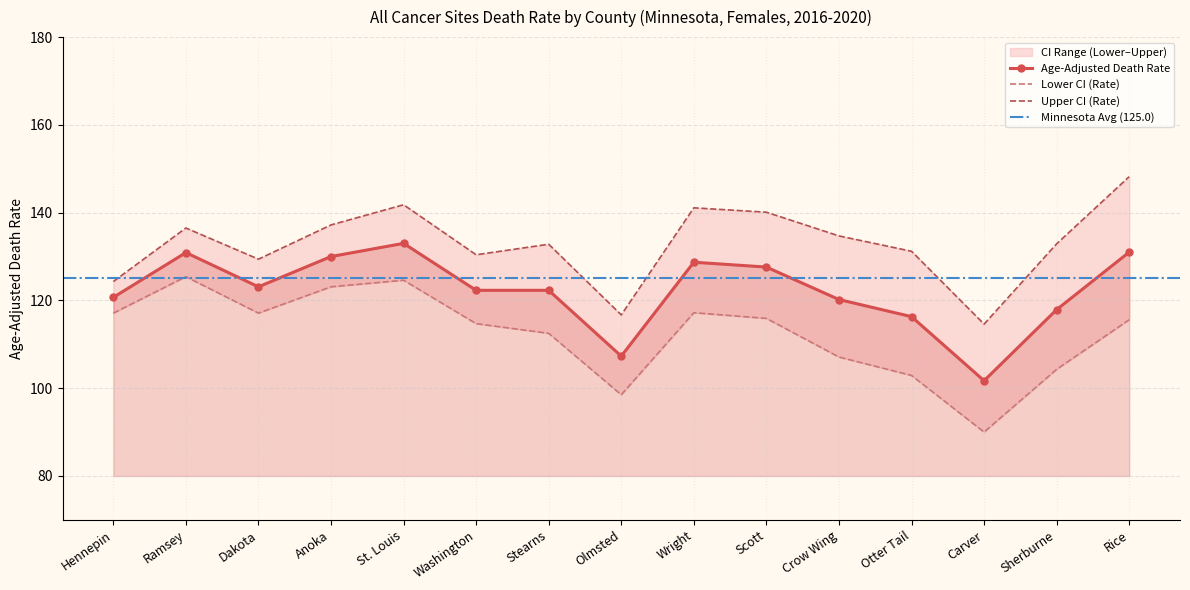

At Otter Tail, list the series in order from largest to smallest.

Upper CI (Rate), Age-Adjusted Death Rate, Lower CI (Rate)